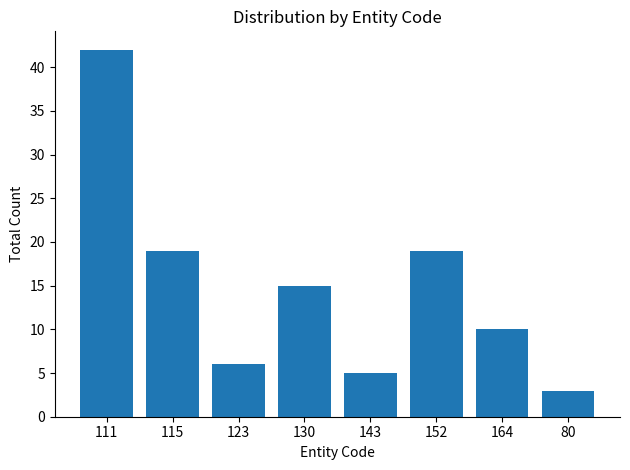

What position from the left is 164?

7